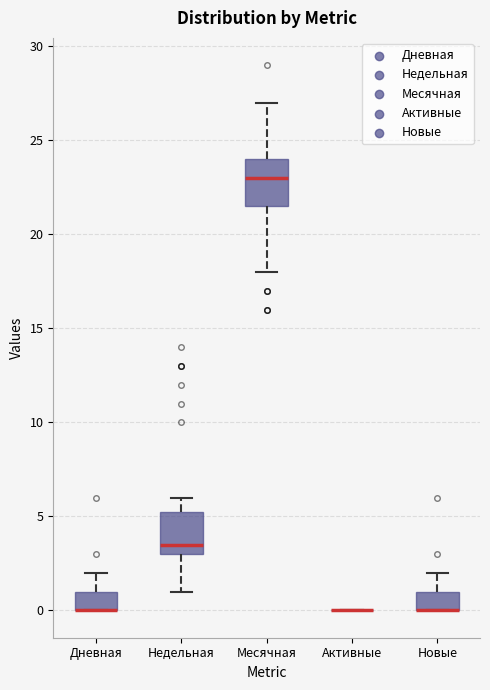

Reading left to right, read every box against the y-axis: the position of its median line, the range the box covers, and the ends of its whiskers. The values are not printed on the chart, so give them approximately, as read against the axis.

Дневная: median 0.0 (drawn on the box's lower edge), box 0.0 to 1.0, whiskers 0.0 to 2.0
Недельная: median 3.5, box 3.0 to 5.5, whiskers 1.0 to 6.0
Месячная: median 23.0, box 21.5 to 24.0, whiskers 18.0 to 27.0
Активные: box collapsed to a line at 0.0, whiskers 0.0 to 0.0
Новые: median 0.0 (drawn on the box's lower edge), box 0.0 to 1.0, whiskers 0.0 to 2.0